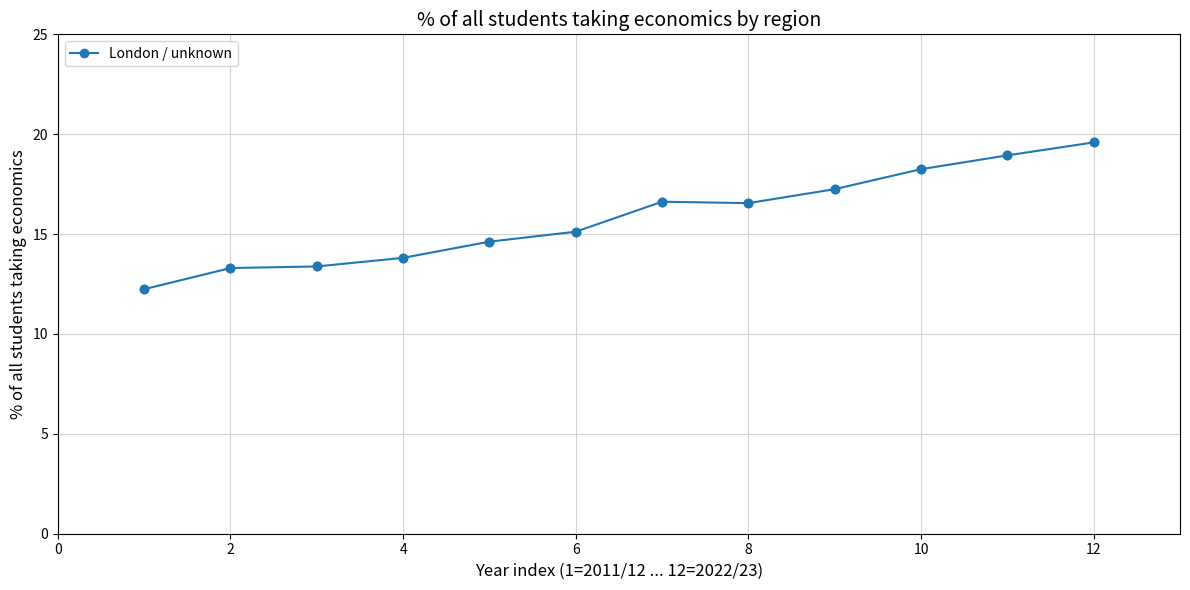

What is the greatest value displayed?

19.6